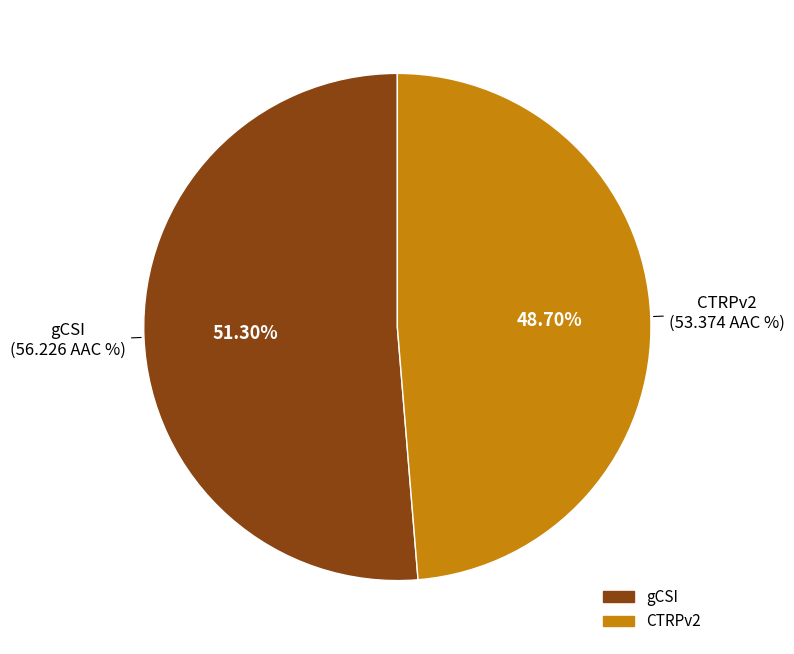

Does gCSI represent more than half of the total?

Yes